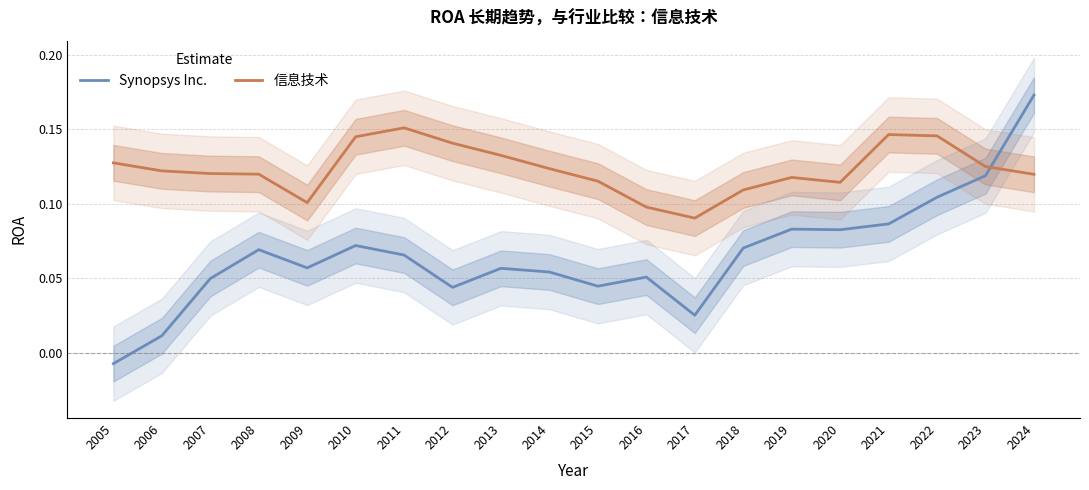

What is the highest value of the 信息技术 series?

0.2